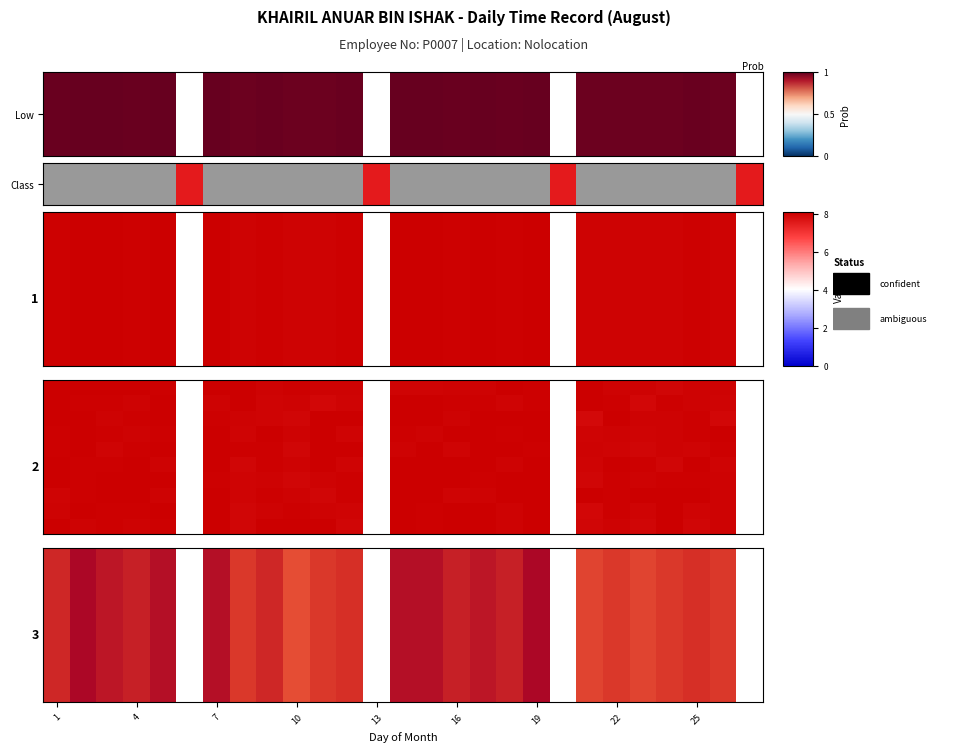

Which has a higher value, 10 or 1?

1